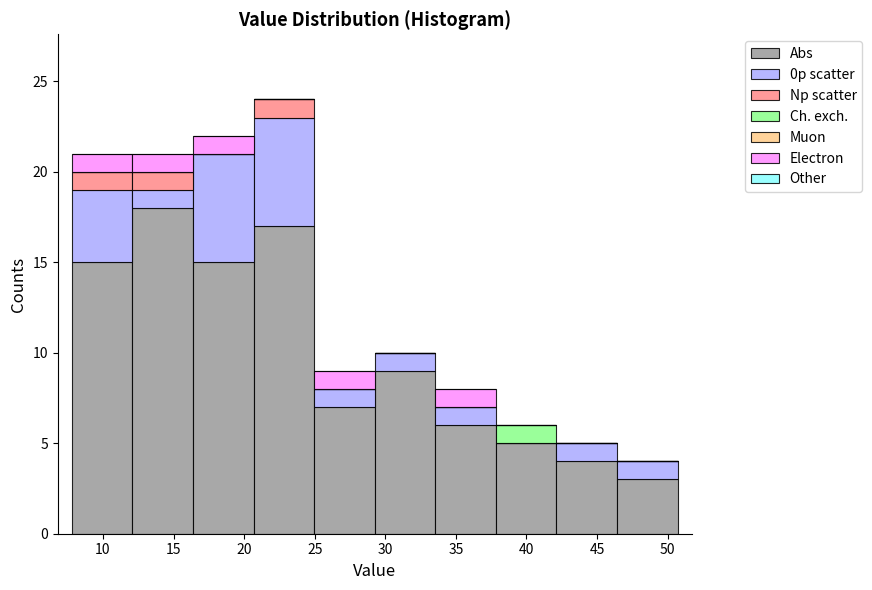

Which range on the x-axis has the tallest stacked bar (by total height)?

20.5 to 25.0